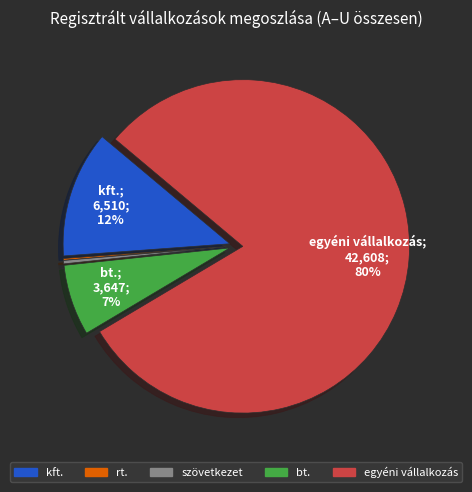

Does any single category account for the majority?

Yes